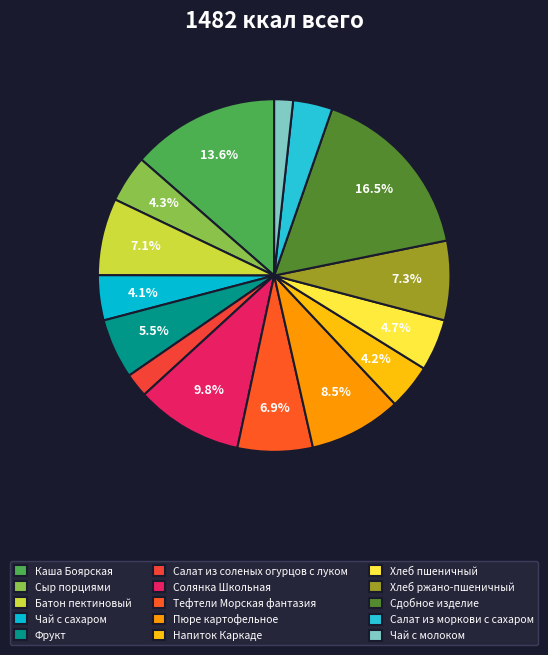

Combined, do Тефтели Морская фантазия and Салат из соленых огурцов с луком account for over 50%?

No